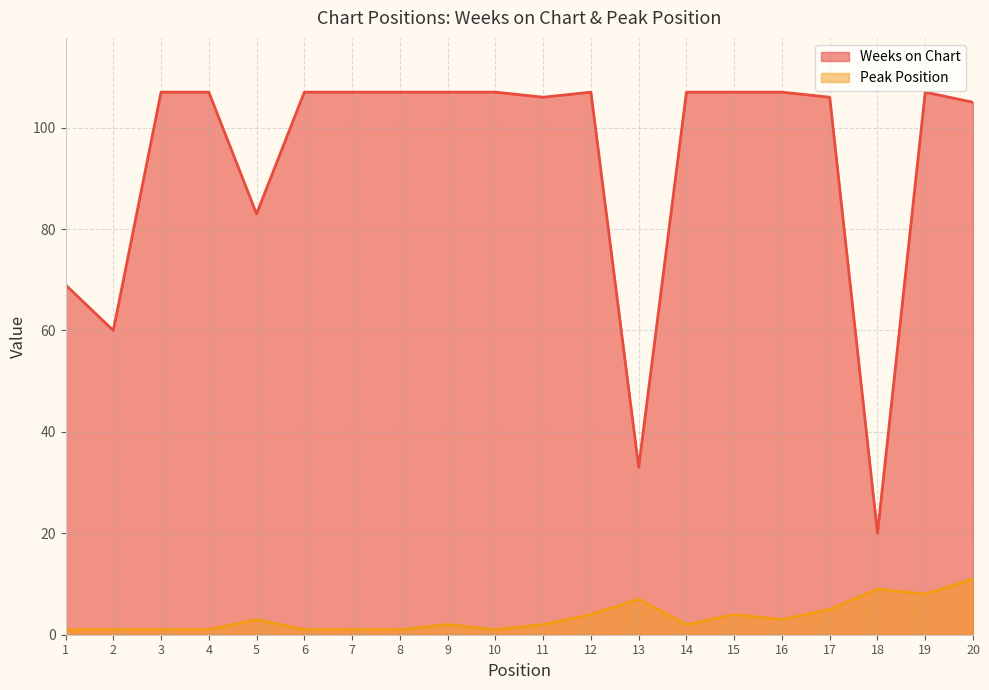

True or false: Weeks on Chart and Peak Position intersect in this chart.

False